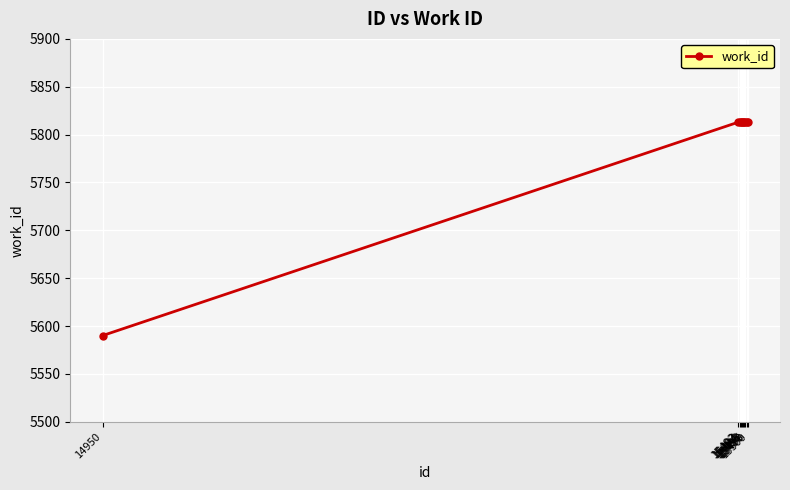

How many values are below 5813?

1